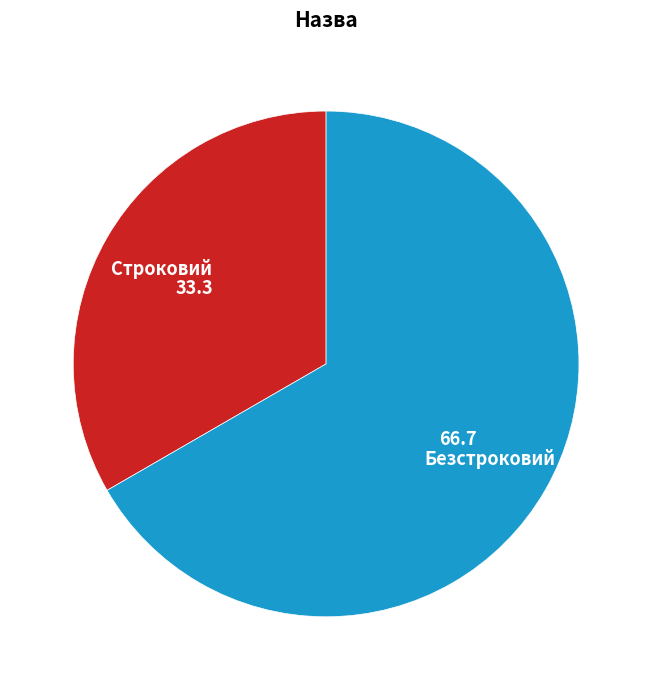

Do Строковий and Безстроковий together represent more than half of the pie?

Yes